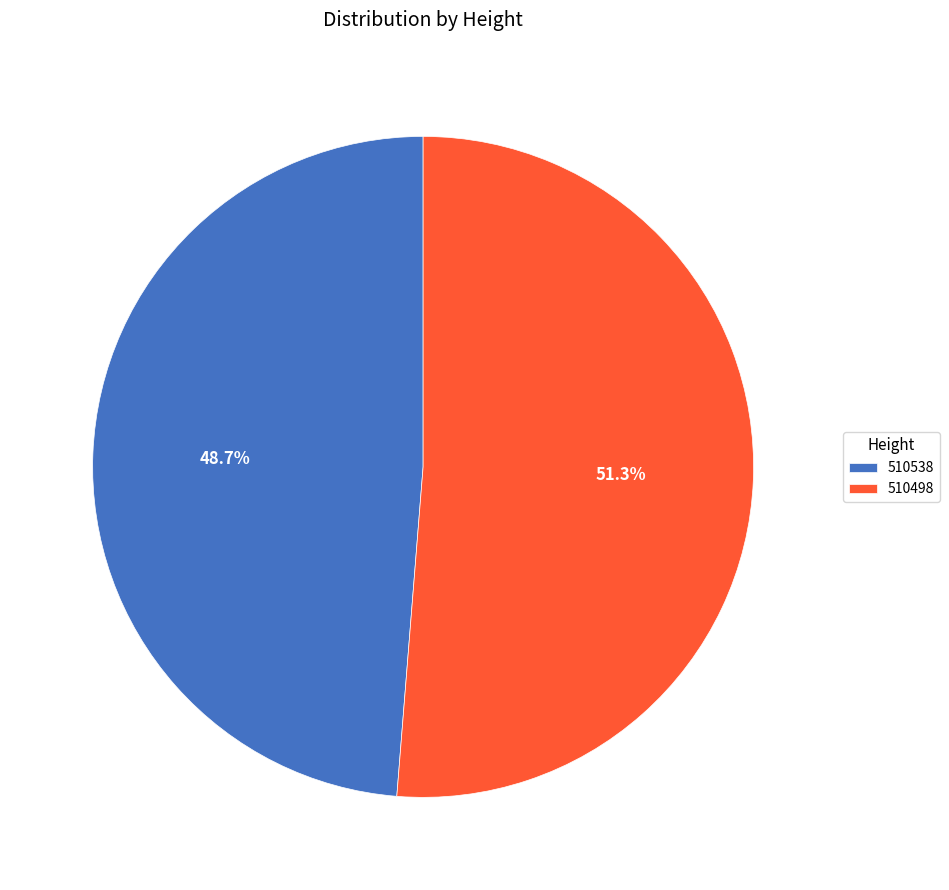

Rank the categories by value from lowest to highest.

510538, 510498